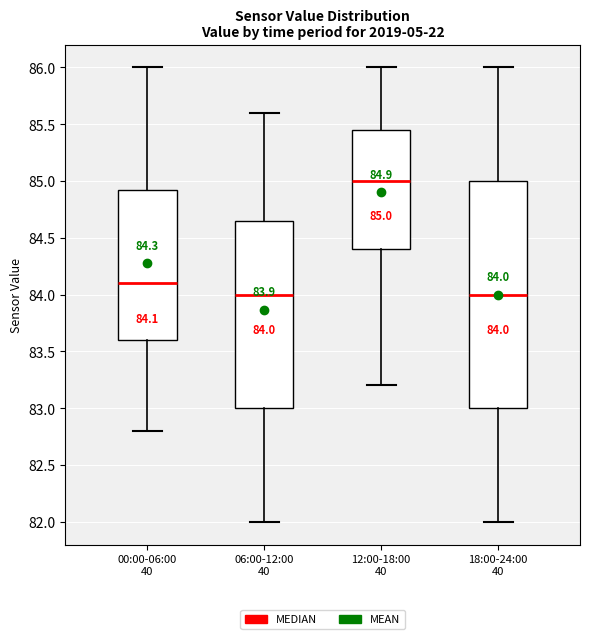

Which box is the tallest, from its lower edge to its upper edge?

18:00-24:00 40